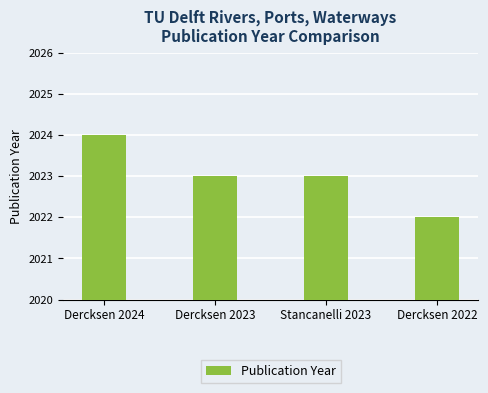

What is the change in value from Dercksen 2024 to Dercksen 2022?

-2